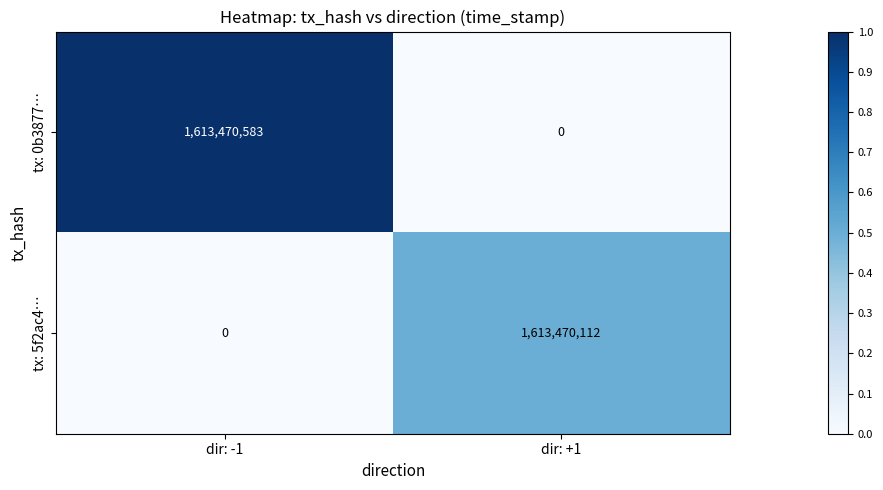

Which series has the widest spread of values?

tx: 0b3877…